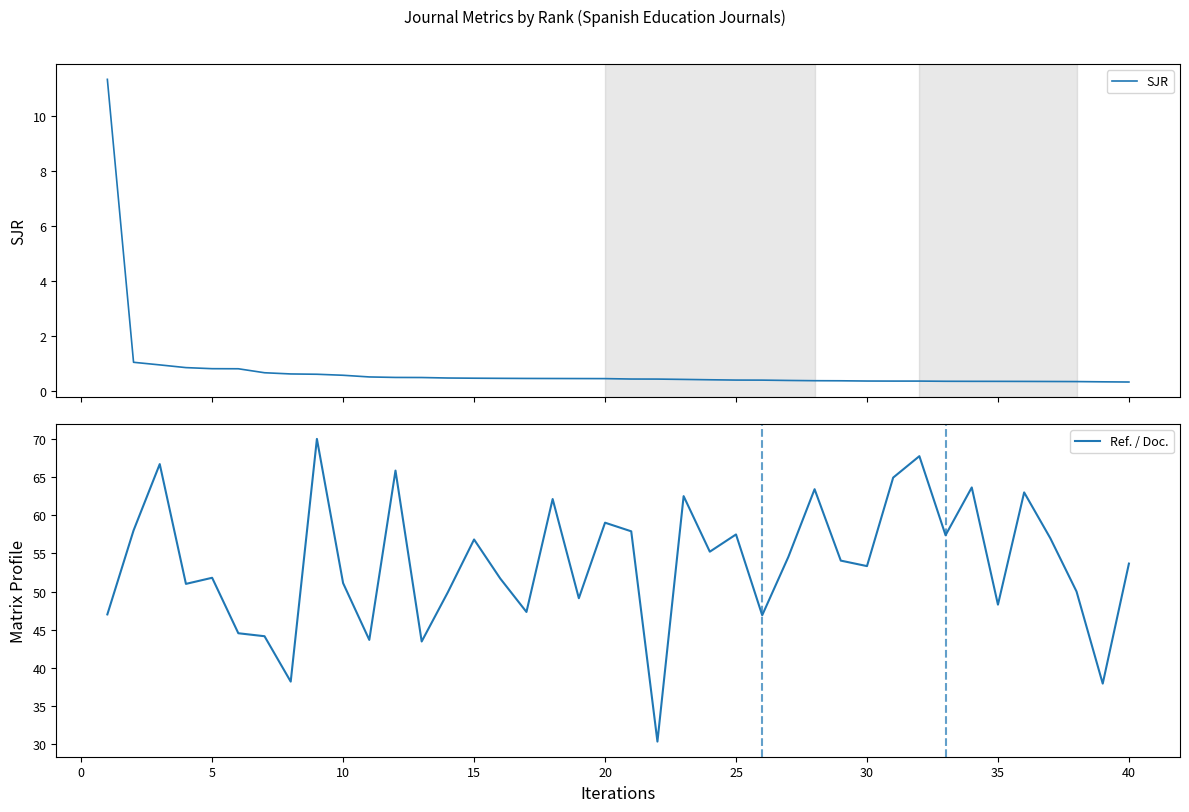

True or false: SJR and Ref. / Doc. cross at least once.

False